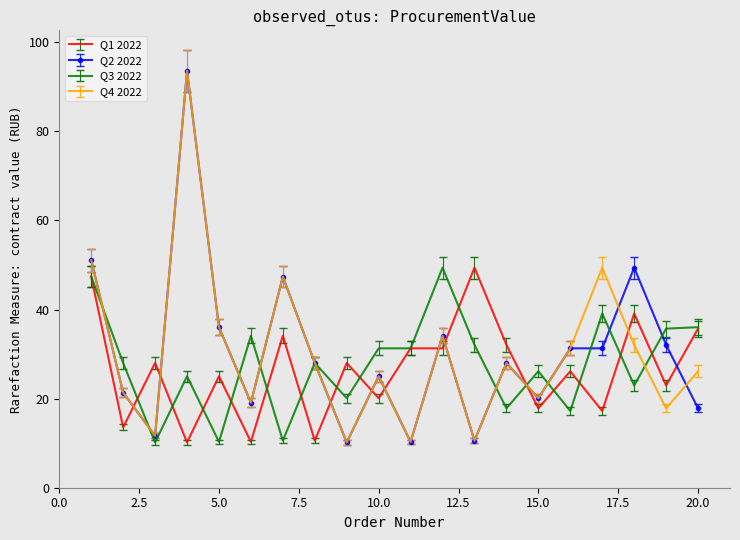

Which series ends up on top after the final intersection of Q1 2022 and Q4 2022?

Q1 2022